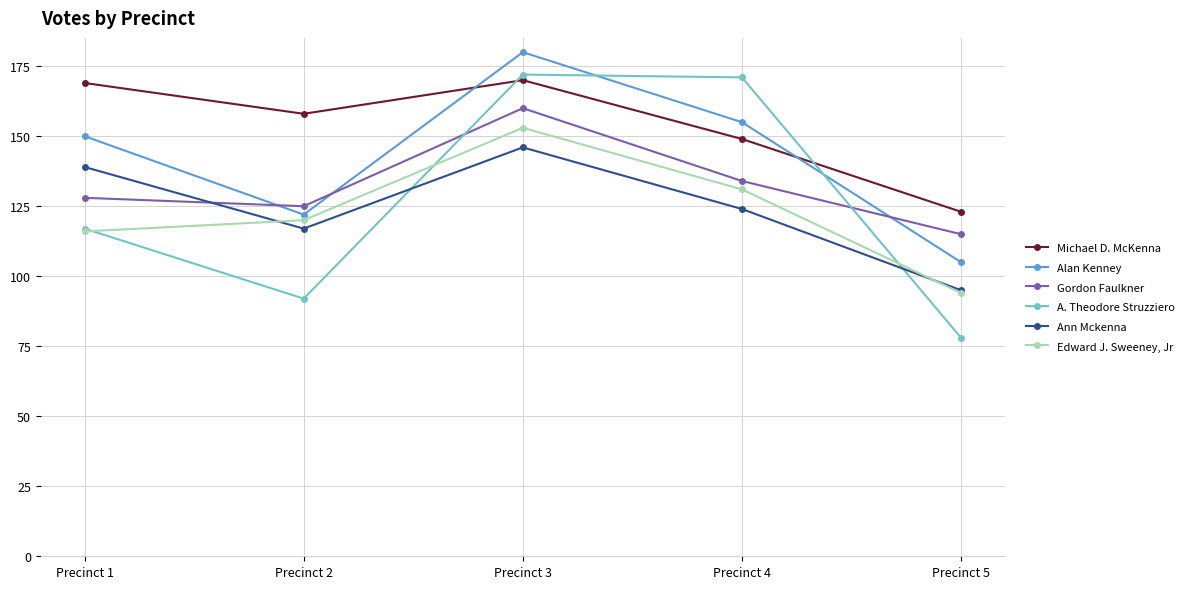

What is the value of the Michael D. McKenna point at the 1st from the left?

169